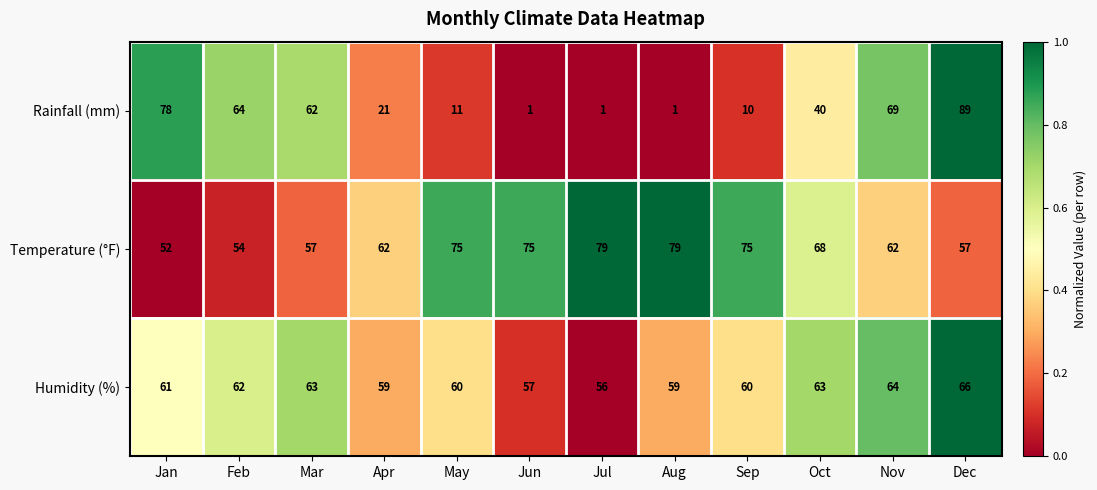

What is the sum of all Humidity (%) values?

730